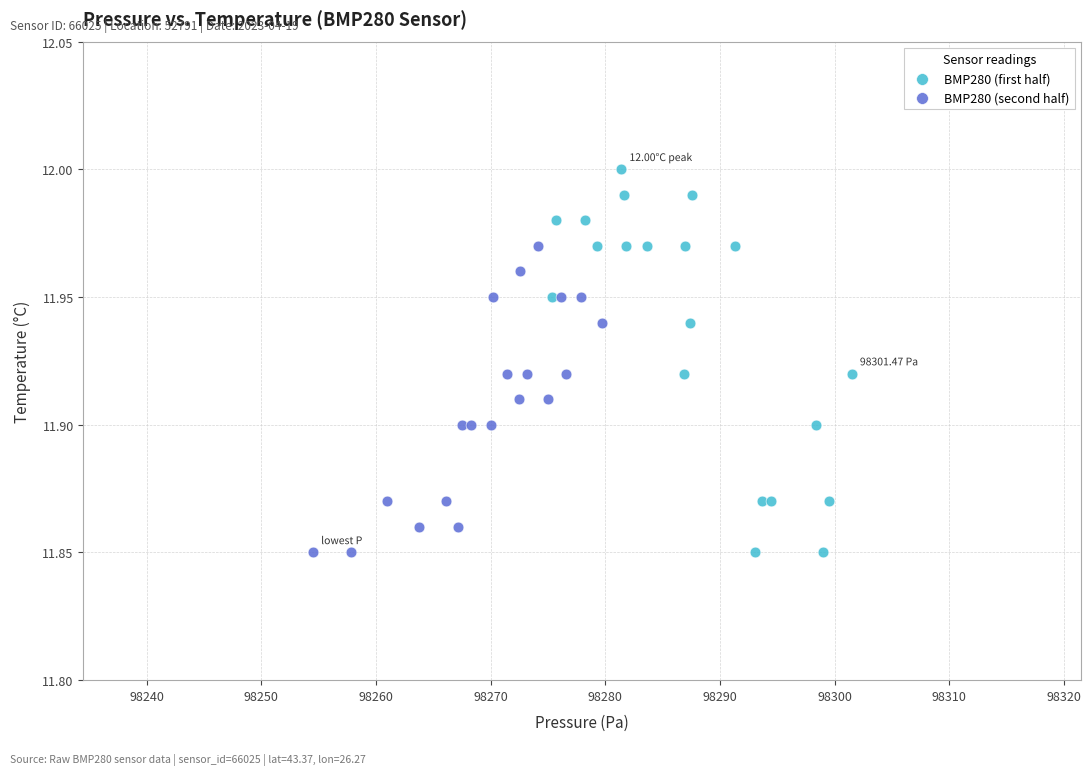

Which series reaches the maximum Y coordinate?

BMP280 (first half)